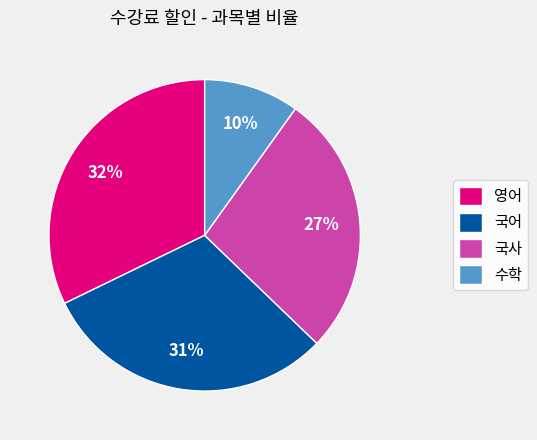

Is the sum of 국사 and 영어 greater than half?

Yes